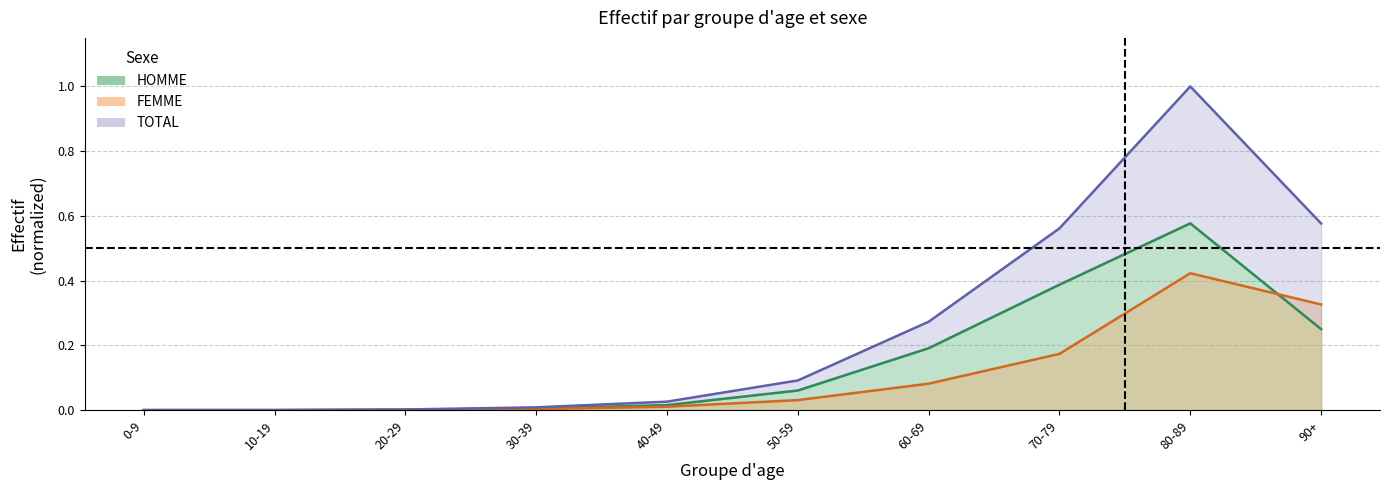

True or false: HOMME has a value of 0.0 at 10-19.

True